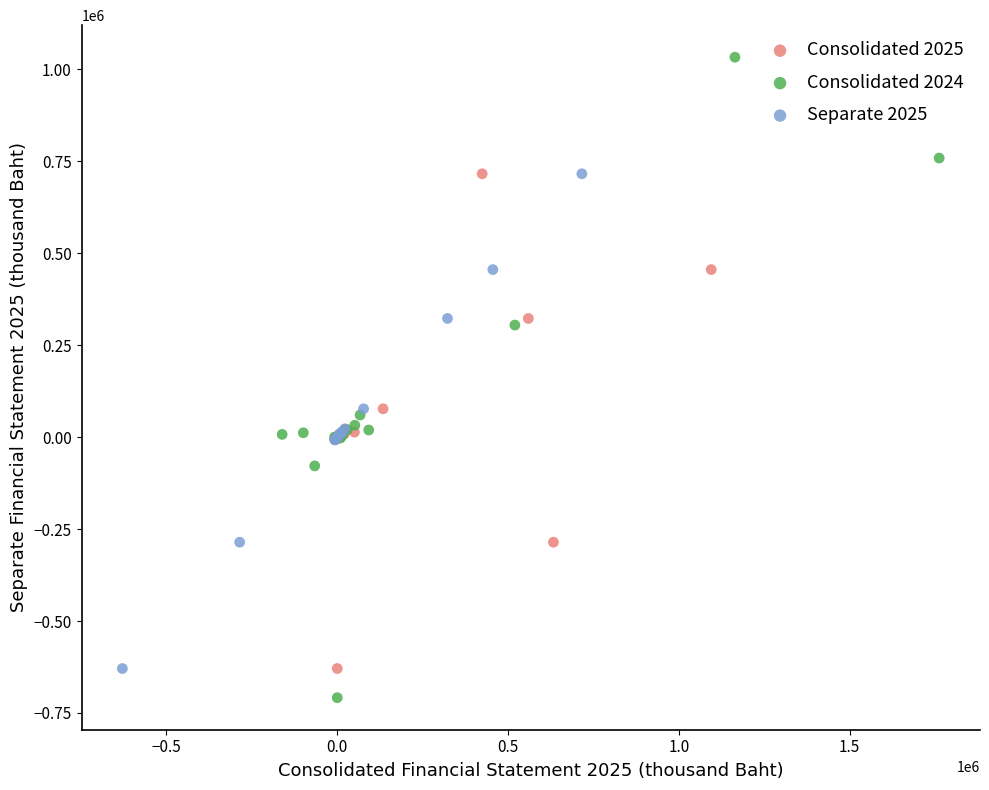

Which series has the largest Y range (max minus min)?

Consolidated 2024